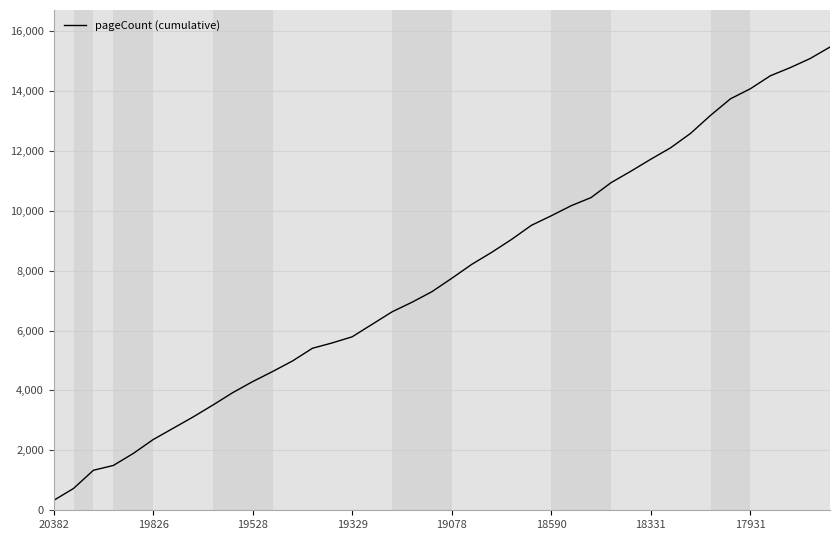

What is the minimum value shown in the chart?

328